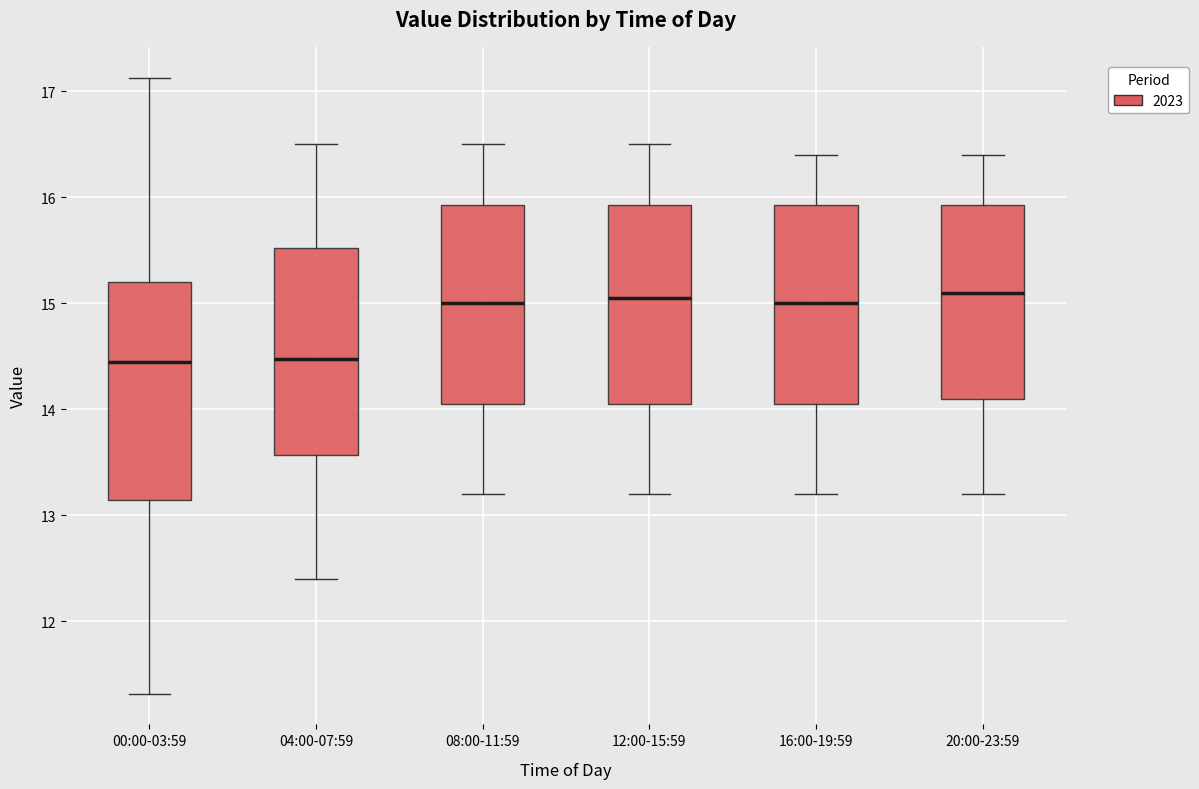

Where does the lower whisker of the box for 12:00-15:59 end on the y-axis? The values are not printed on the chart, so give them approximately, as read against the axis.

13.2